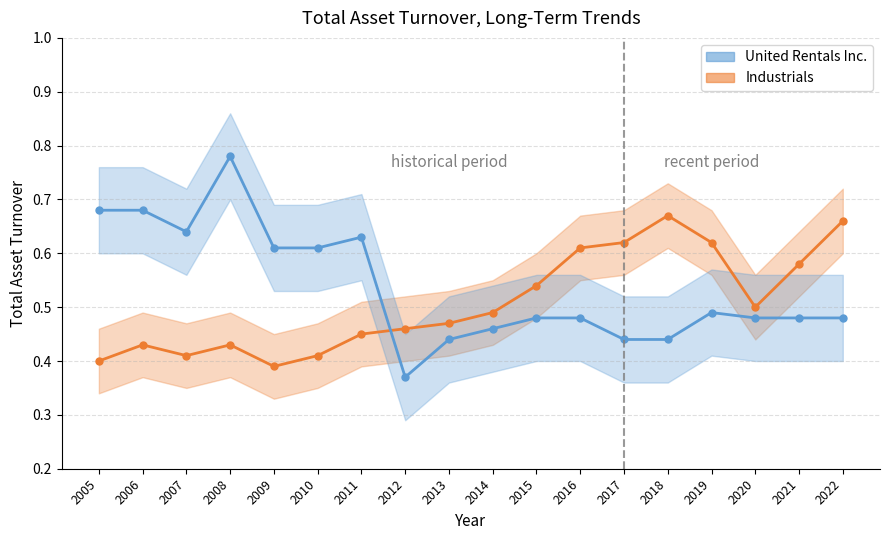

List the series in order of their peak value, highest first.

United Rentals Inc., Industrials